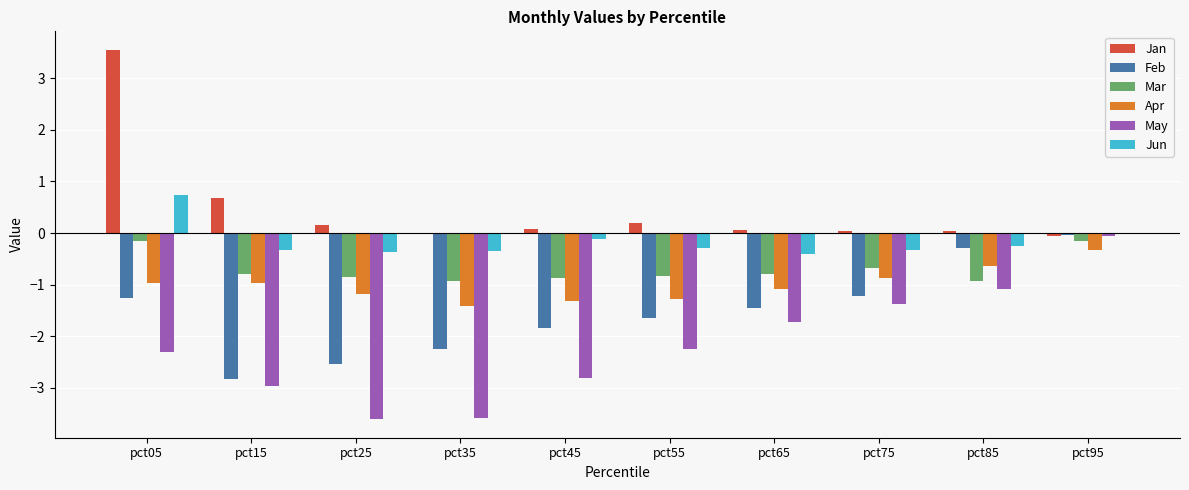

Is the value of Jun at pct75 greater than the value of Jan at pct55?

No